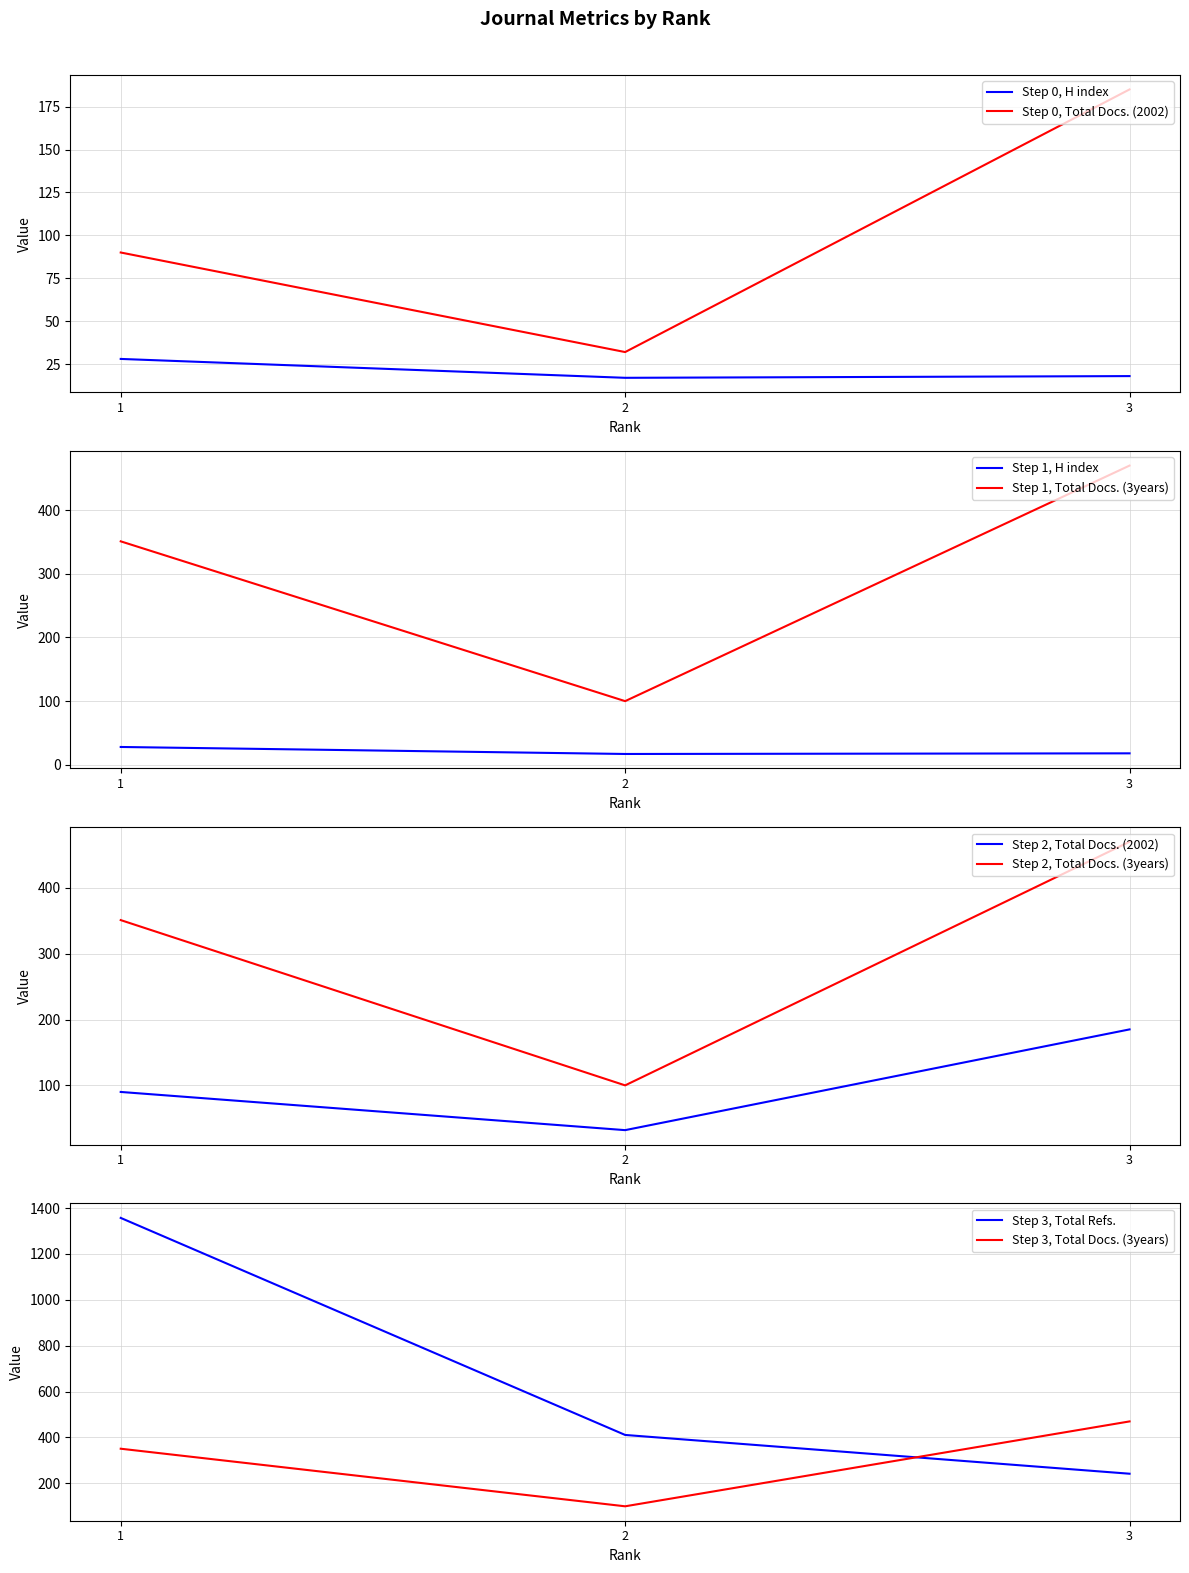

What is the approximate value of Total Docs. (2002) at 2, to the nearest 50?

50